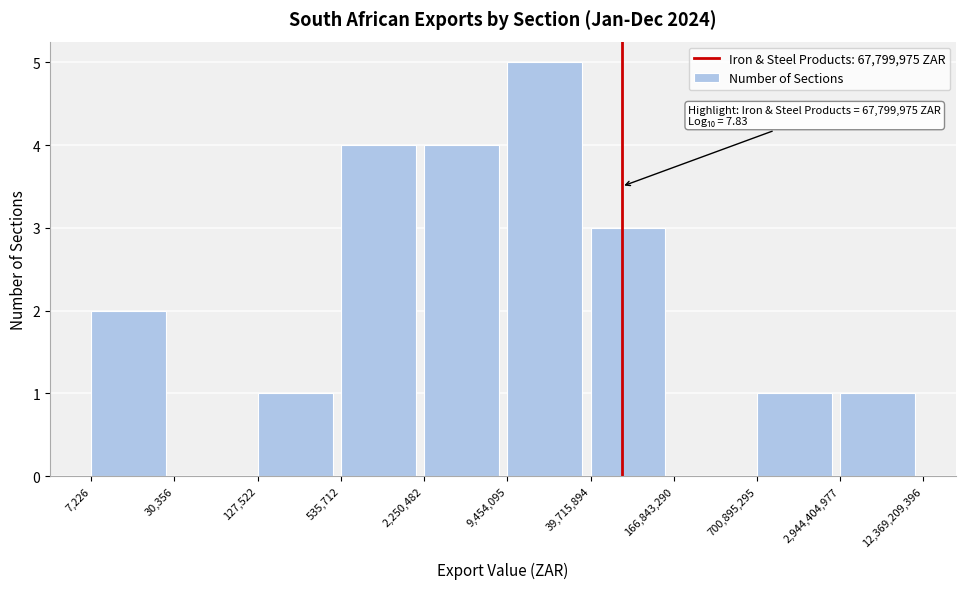

Reading left to right, what are all the values shown in this chart?

7,226=2	30,356=0	127,522=1	535,712=4	2,250,482=4	9,454,095=5	39,715,894=3	166,843,290=0	700,895,295=1	2,944,404,977=1